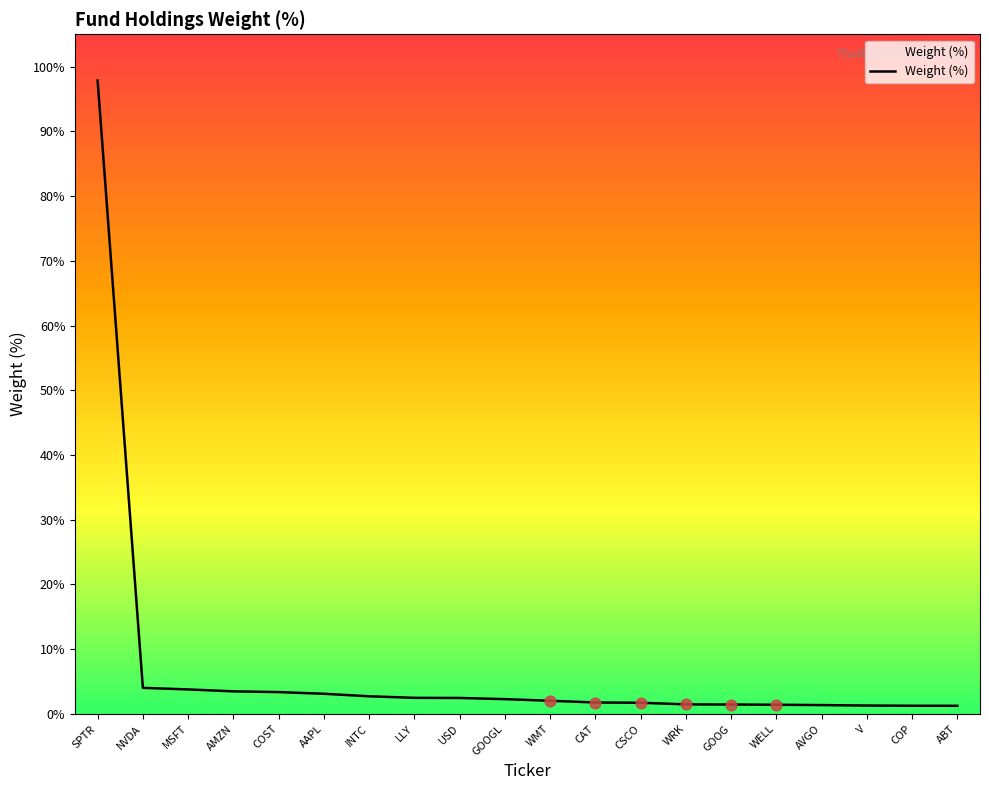

What position from the left is USD?

9